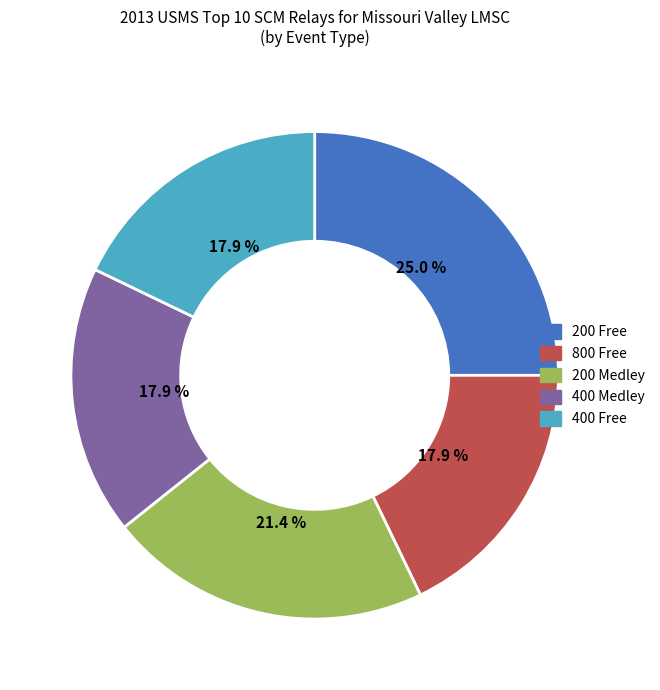

To the nearest percent, what percentage of the pie is 400 Free?

18%